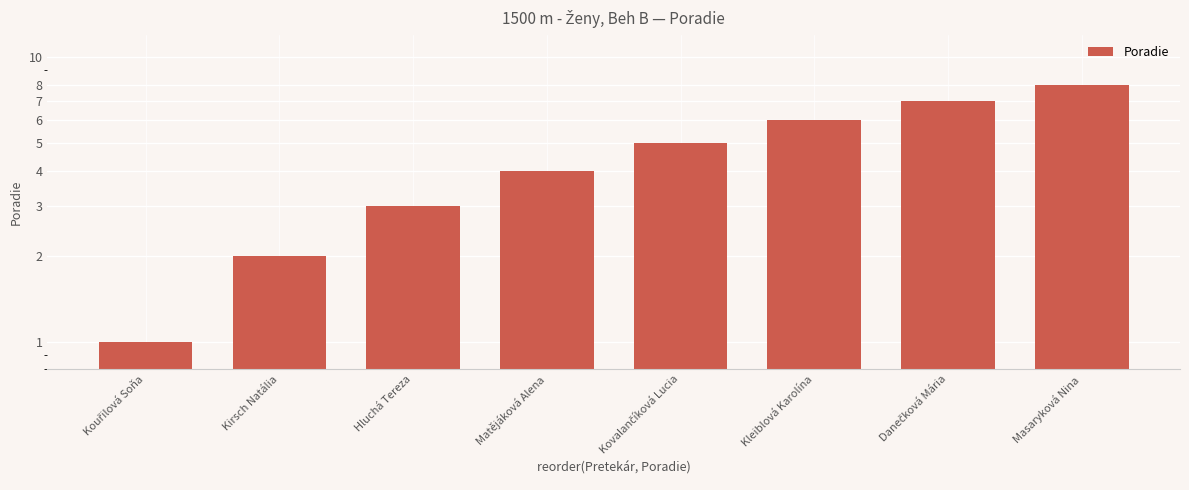

Reading right to left, extract all data points from this chart.

Masaryková Nina=8	Danečková Mária=7	Kleiblová Karolína=6	Kovalančíková Lucia=5	Matějáková Alena=4	Hluchá Tereza=3	Kirsch Natália=2	Kouřilová Soňa=1